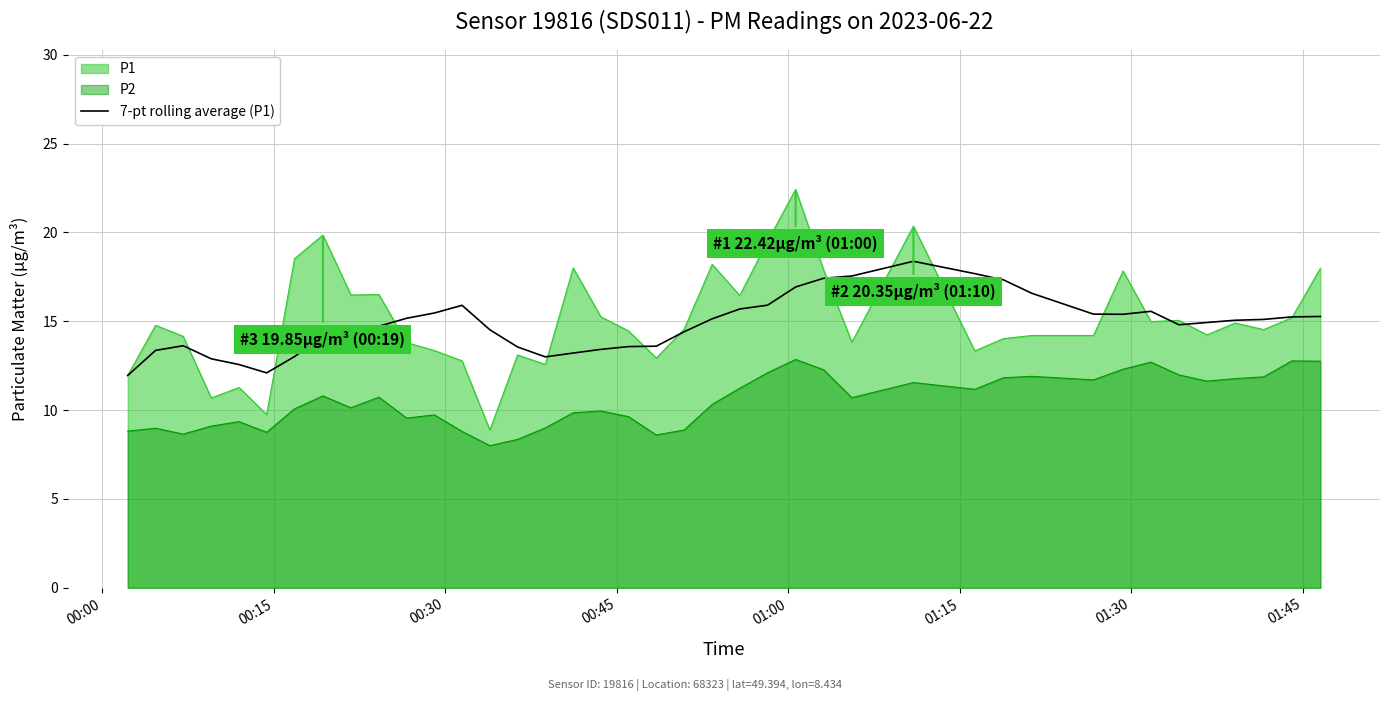

Rank the series by their maximum value, from highest to lowest.

P1, 7-pt rolling average (P1), P2